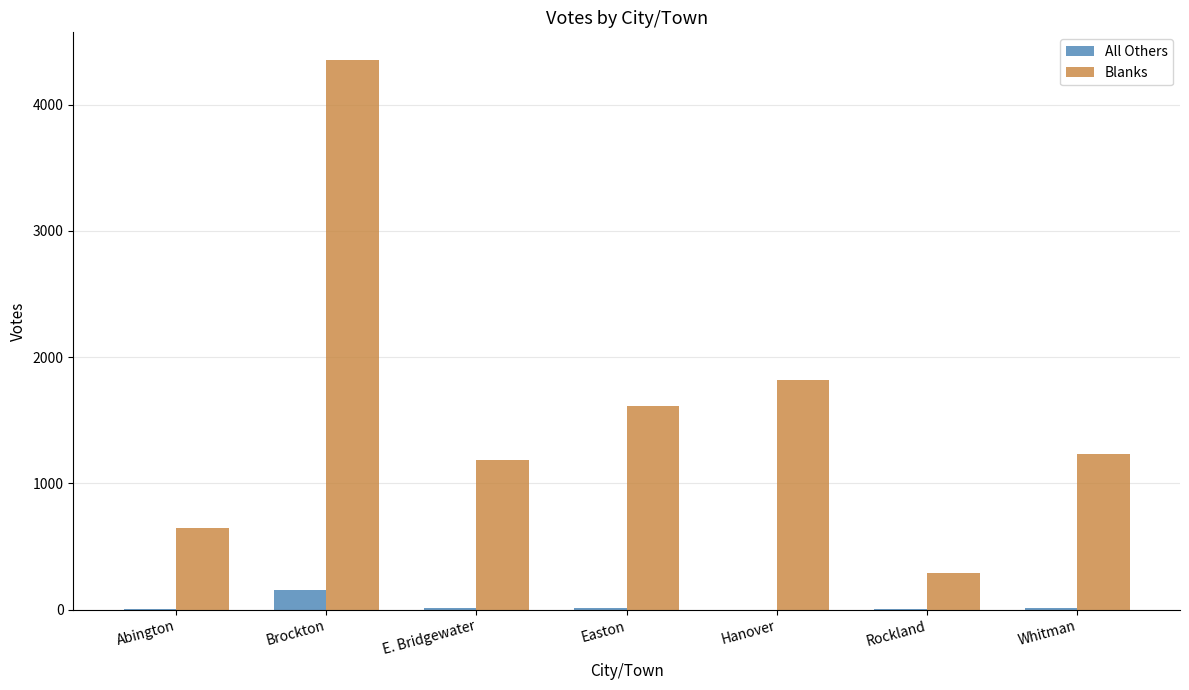

Which series changed the most between Hanover and Rockland?

Blanks